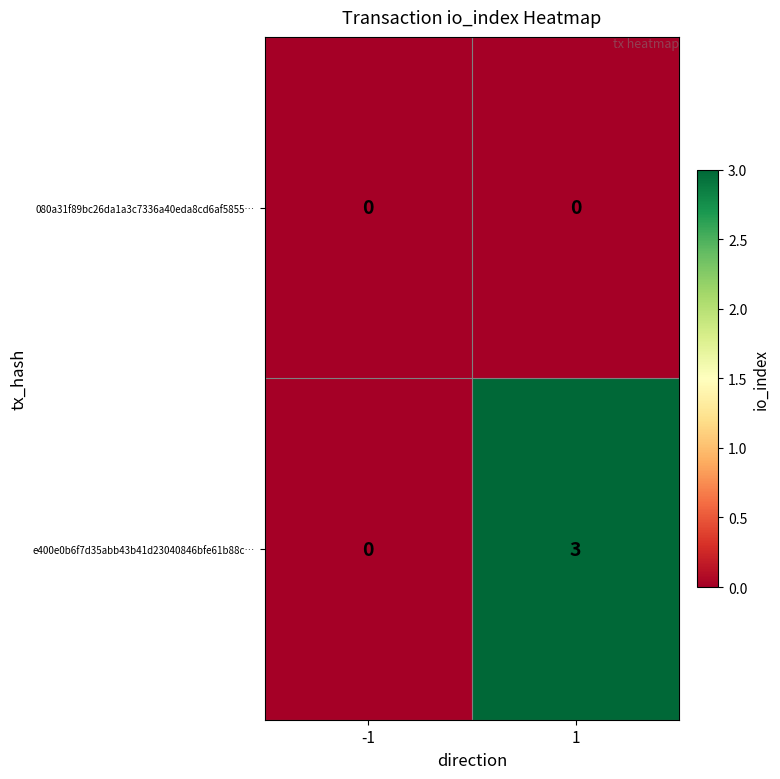

Which series has the largest total across all categories?

e400e0b6f7d35abb43b41d23040846bfe61b88c…